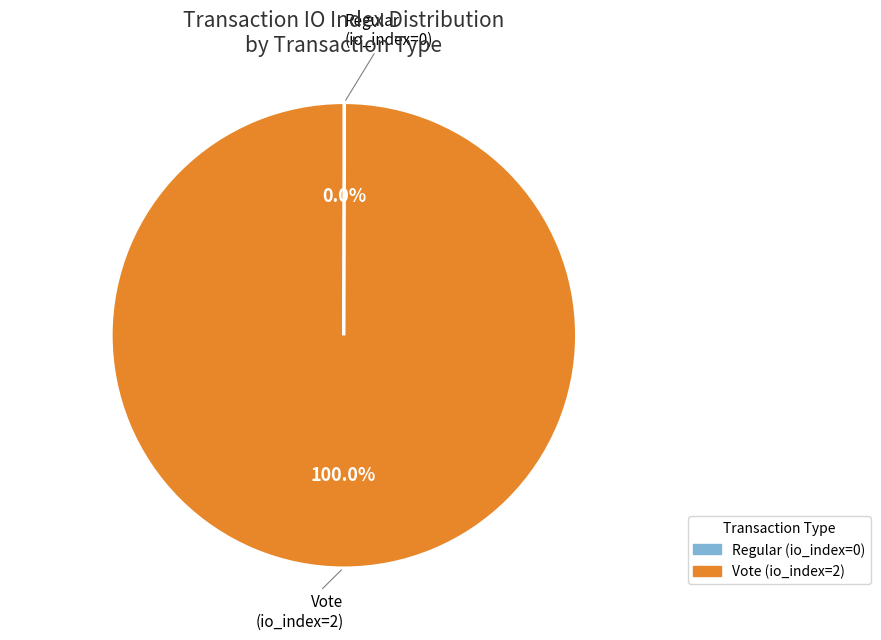

True or false: Vote (io_index=2) accounts for 100% of the total.

True